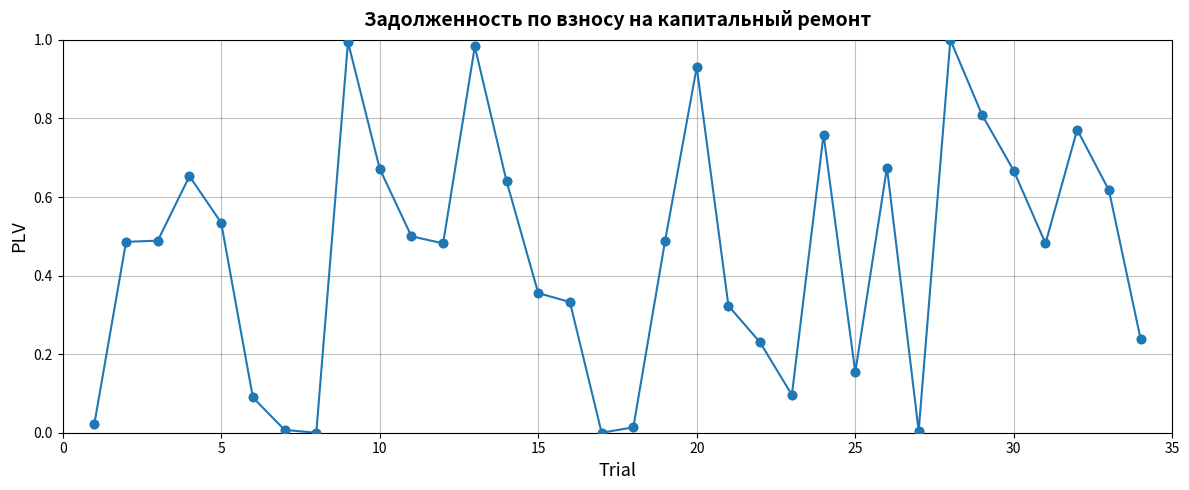

What is the sum of all values?

15.5